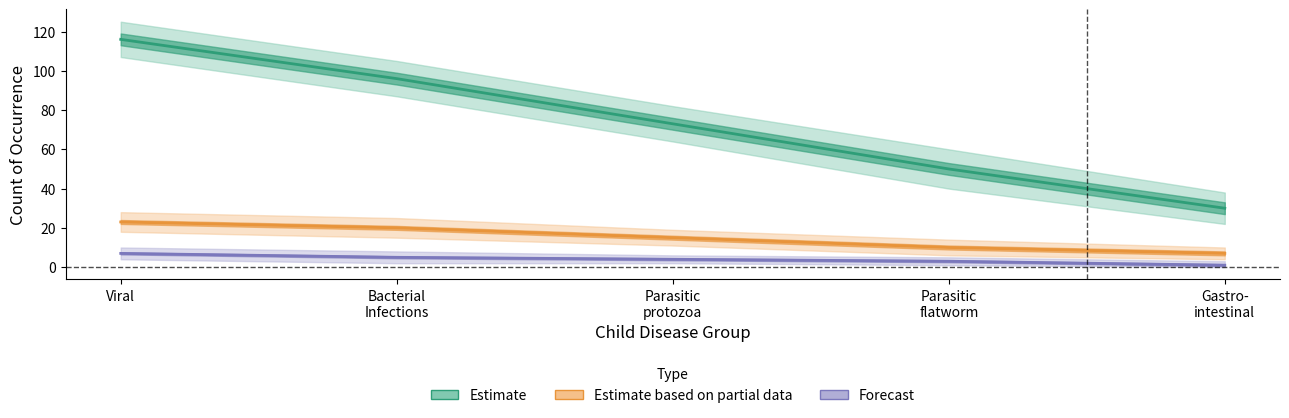

True or false: Estimate based on partial data and Estimate intersect in this chart.

False